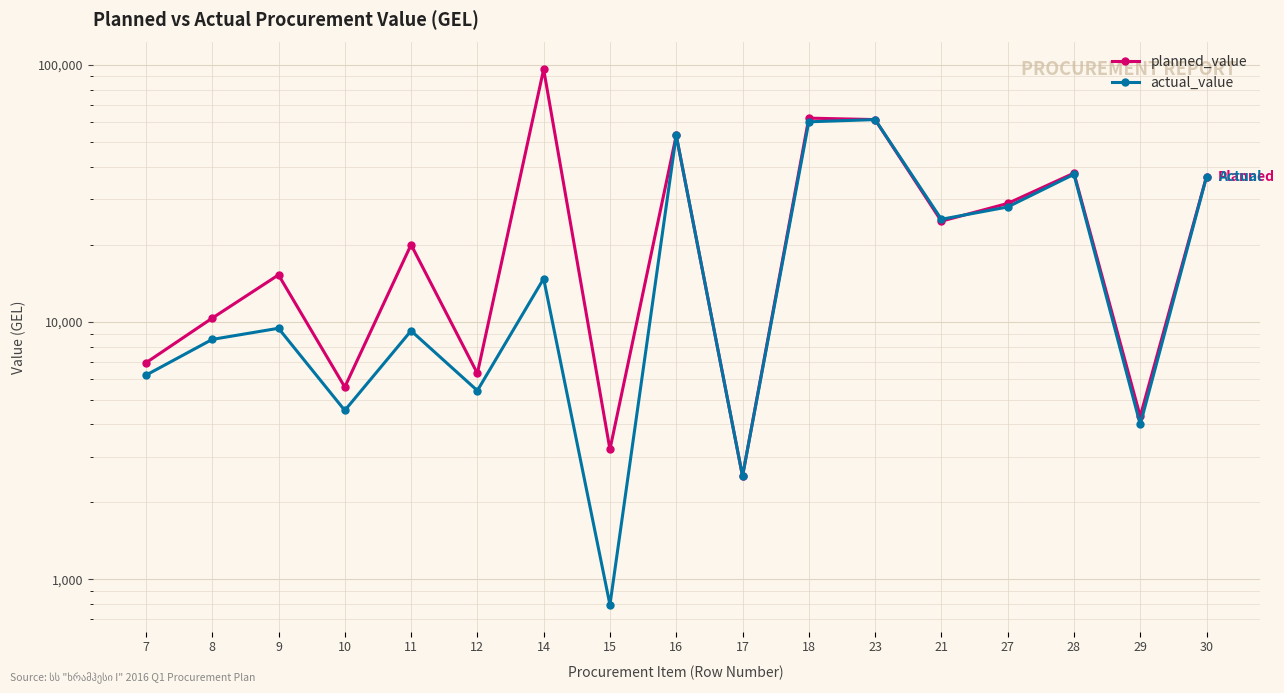

Between 11 and 18, which series saw the biggest shift?

actual_value